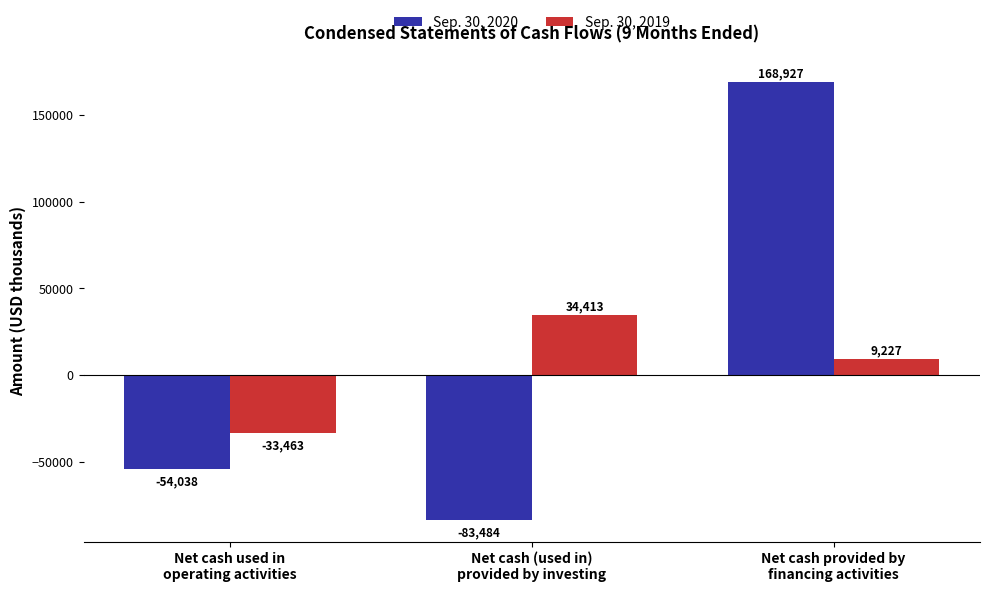

What is the lowest value of the Sep. 30, 2019 series?

-33463